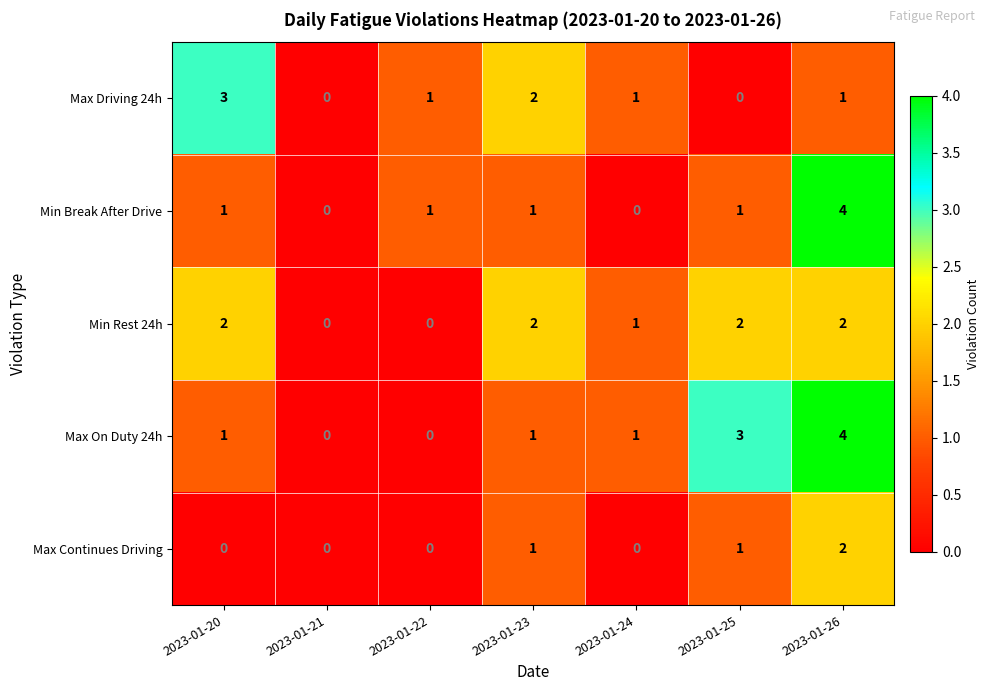

What is the total value across all series at 2023-01-24?

3